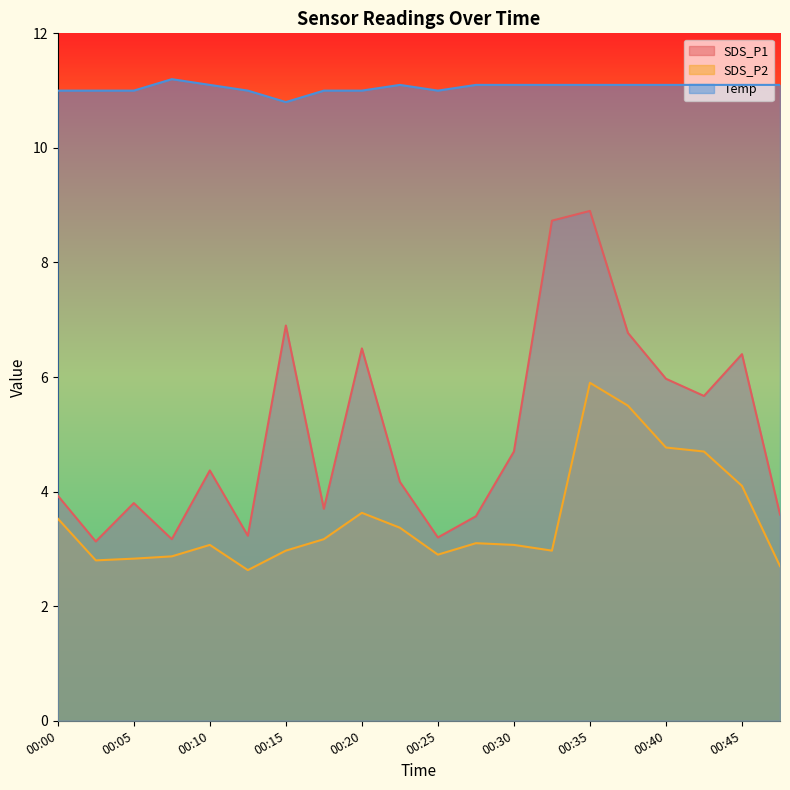

At which category is the sum across all series the highest?

00:35